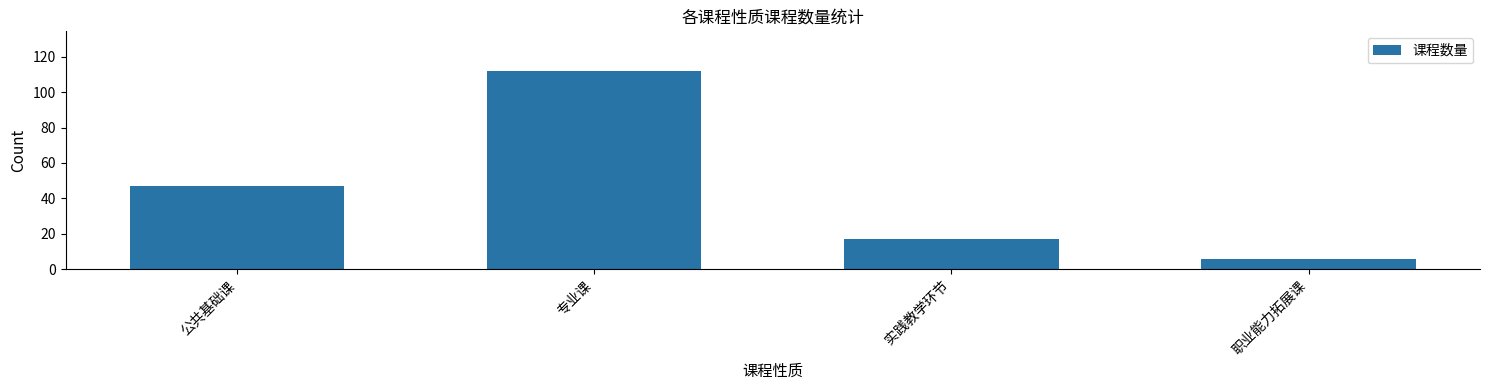

Are the bars horizontal?

No